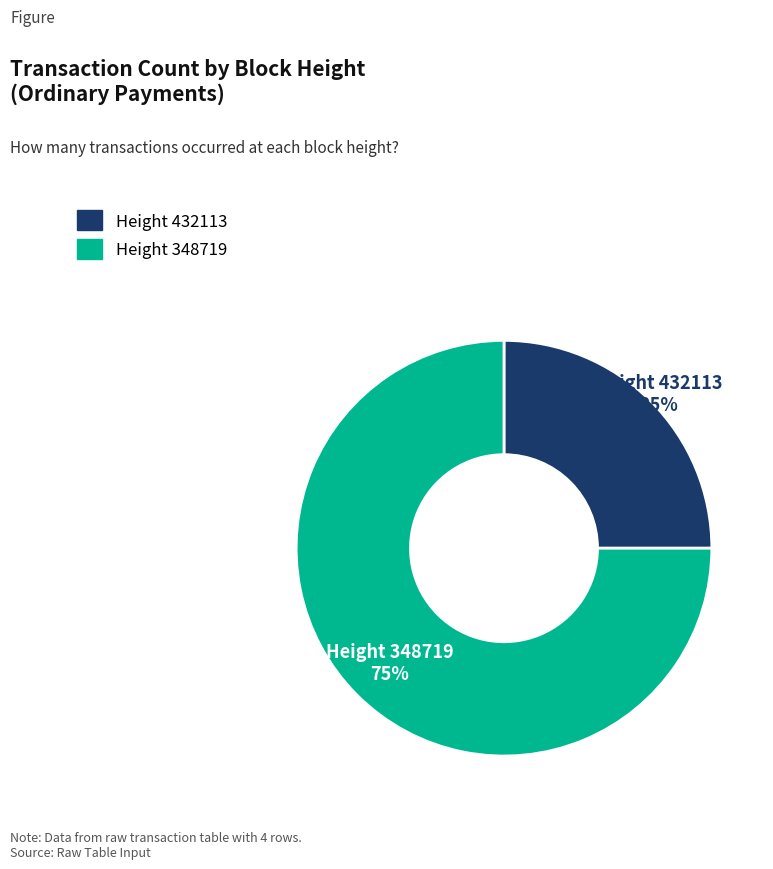

To the nearest percent, what is the average slice percentage?

50%